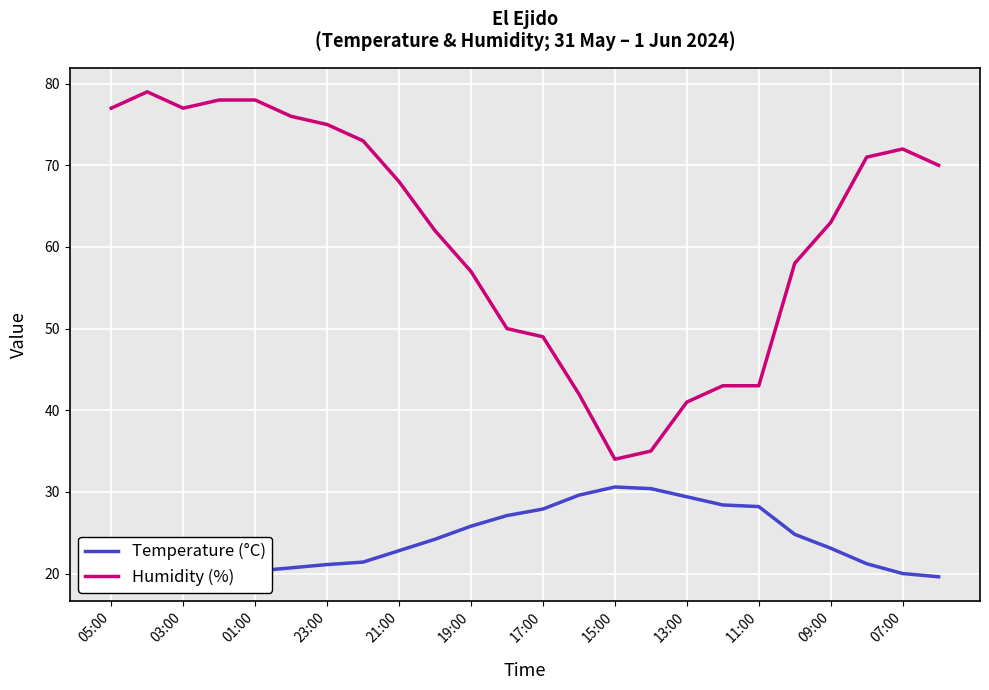

List the series in order of their peak value, lowest first.

Temperature (°C), Humidity (%)